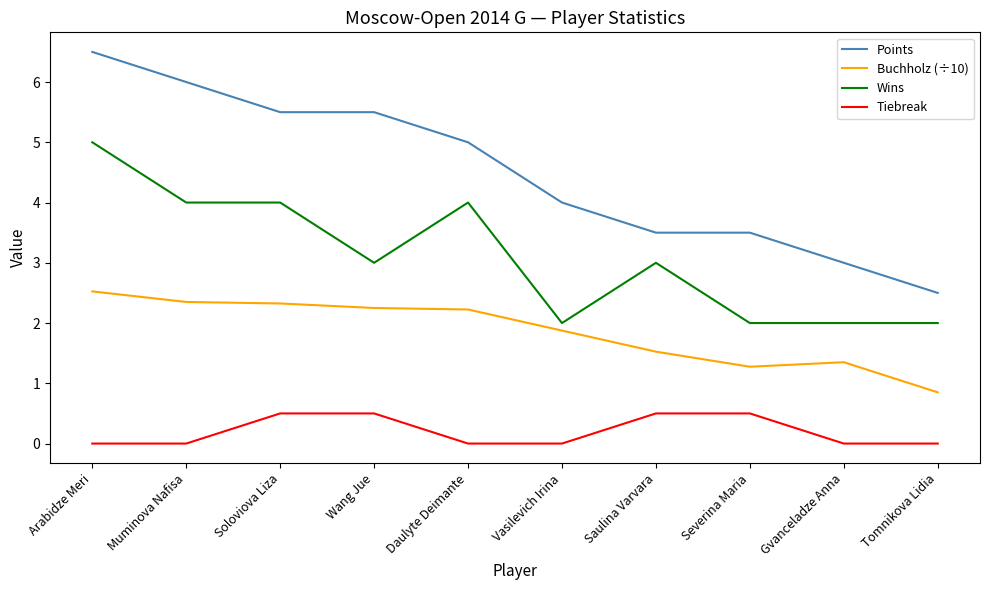

What position from the right is Severina Maria?

3